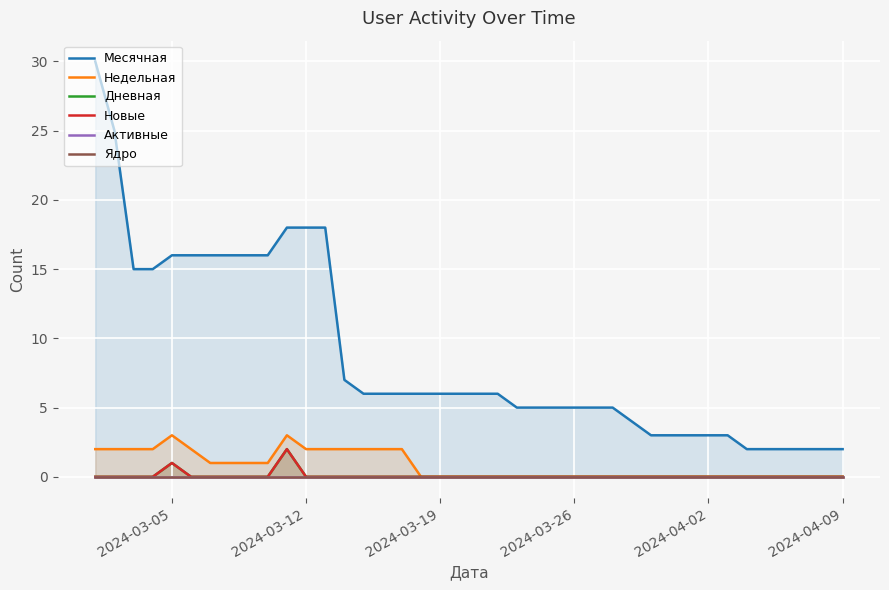

True or false: Месячная and Недельная cross at least once.

False